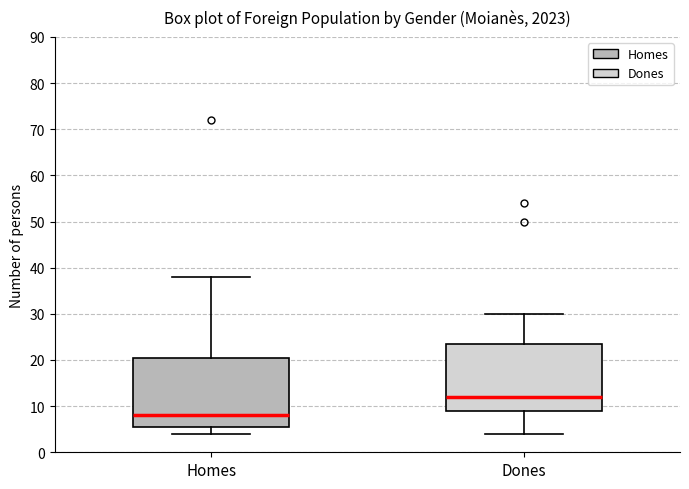

Reading left to right, read every box against the y-axis: the position of its median line, the range the box covers, and the ends of its whiskers. The values are not printed on the chart, so give them approximately, as read against the axis.

Homes: median 8, box 6 to 21, whiskers 4 to 38
Dones: median 12, box 9 to 24, whiskers 4 to 30